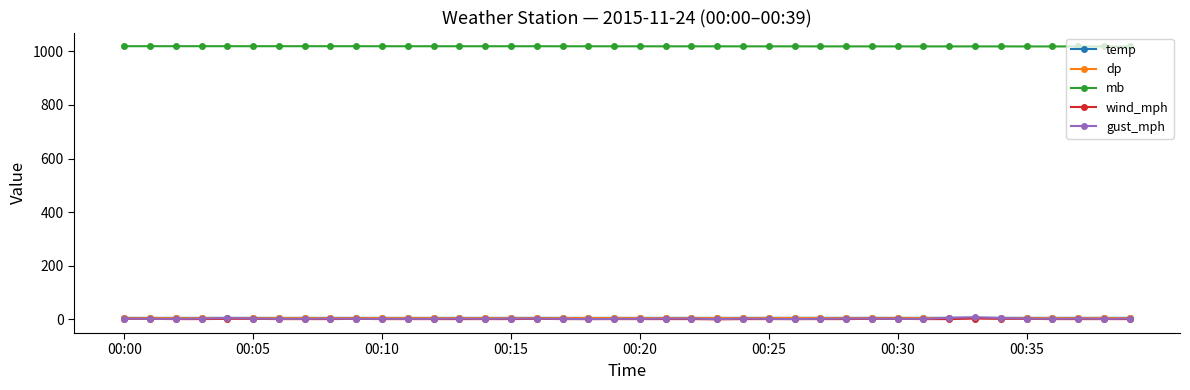

True or false: mb and wind_mph cross at least once.

False